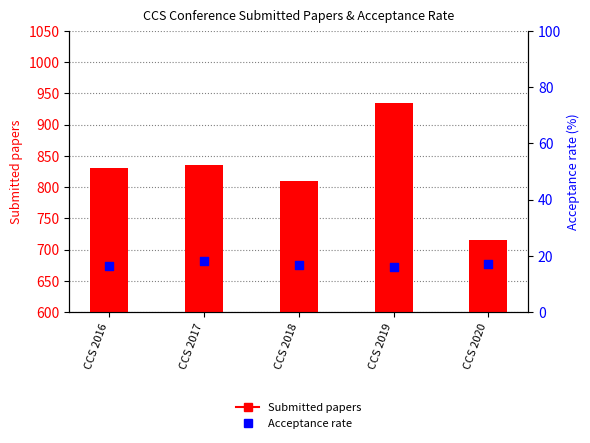

Which series reaches the maximum Y coordinate?

Submitted papers